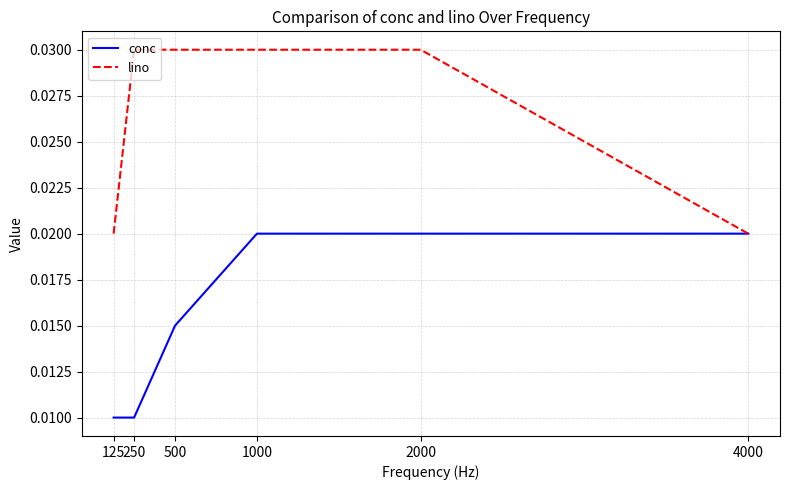

Is this an area chart (filled region under the line)?

No